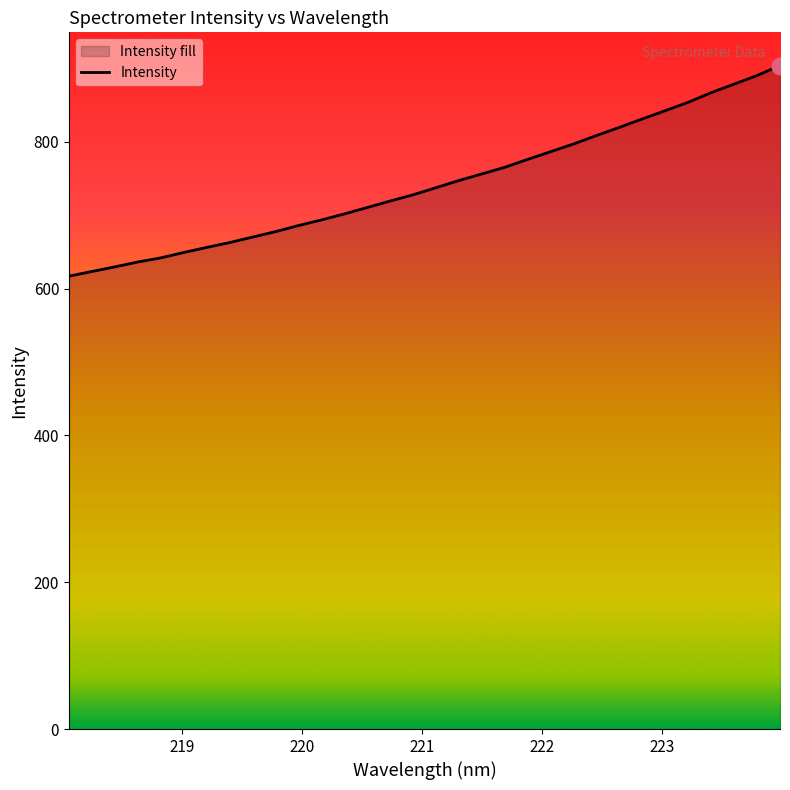

What is the maximum value shown in the chart?

903.9